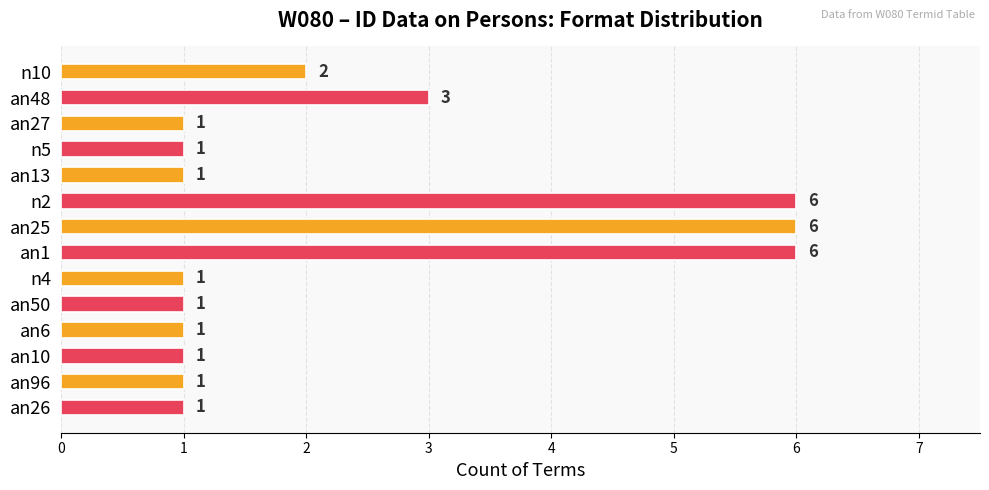

Approximately how many times larger is the value at n10 compared to n2?

0.3